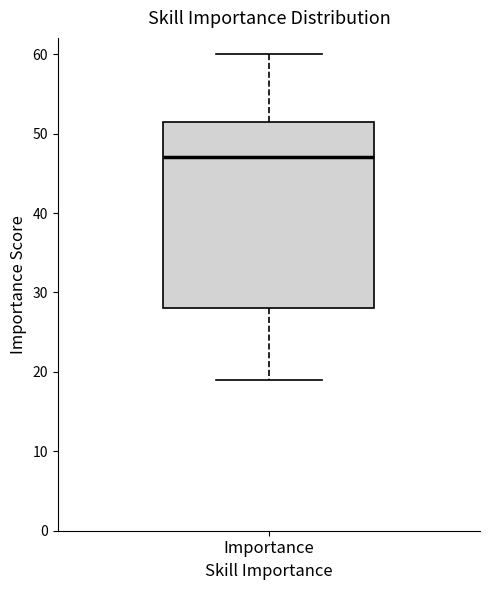

Read this box plot against the y-axis: the position of the median line, the range covered by the box, and the ends of both whiskers. The values are not printed on the chart, so give them approximately, as read against the axis.

median 47, box 28 to 52, whiskers 19 to 60